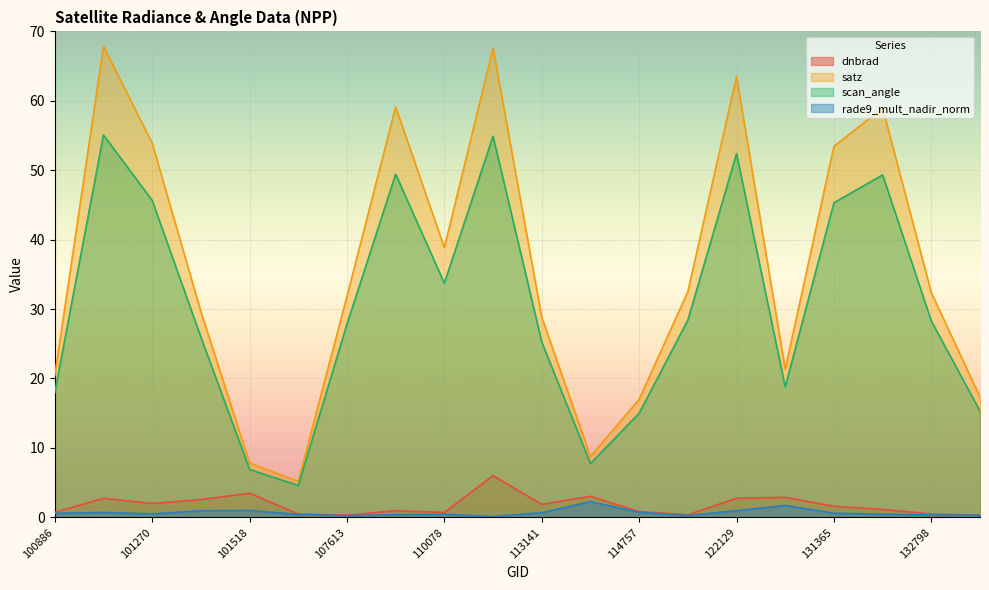

In rade9_mult_nadir_norm, how many points are lower than both neighbors (excluding endpoints)?

4